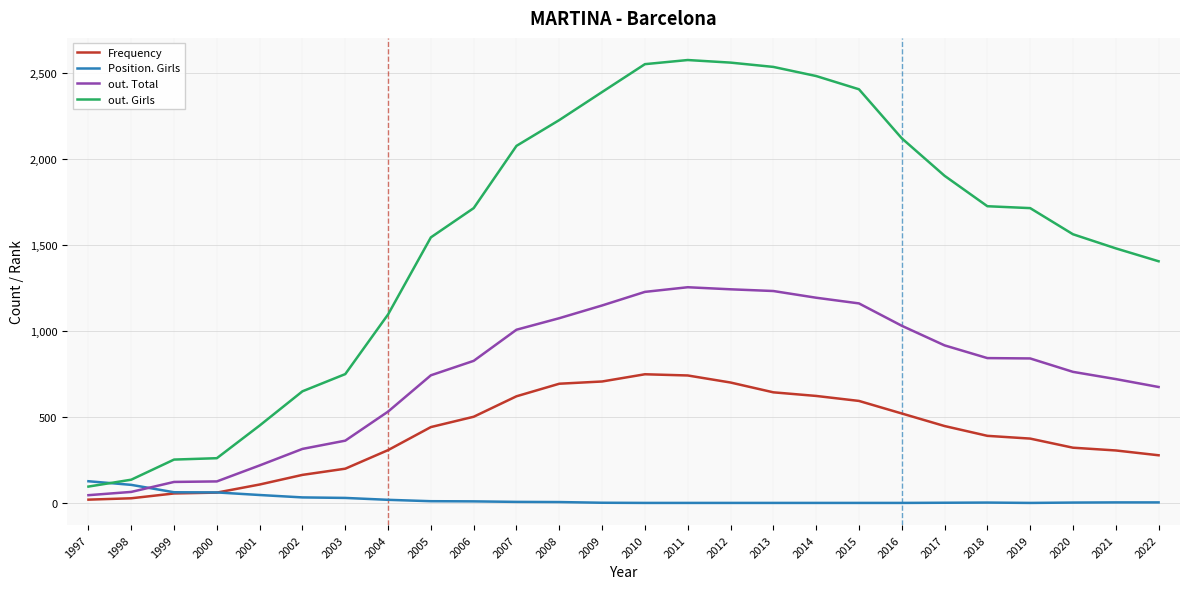

How many distinct data groups are displayed?

4